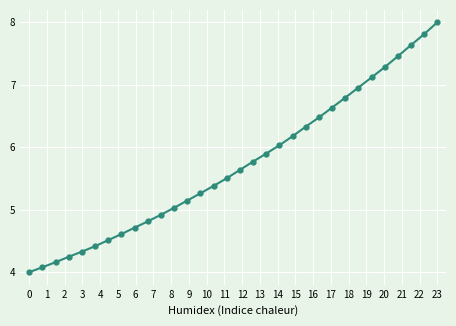

What is the difference between the second highest and second lowest values?

3.7